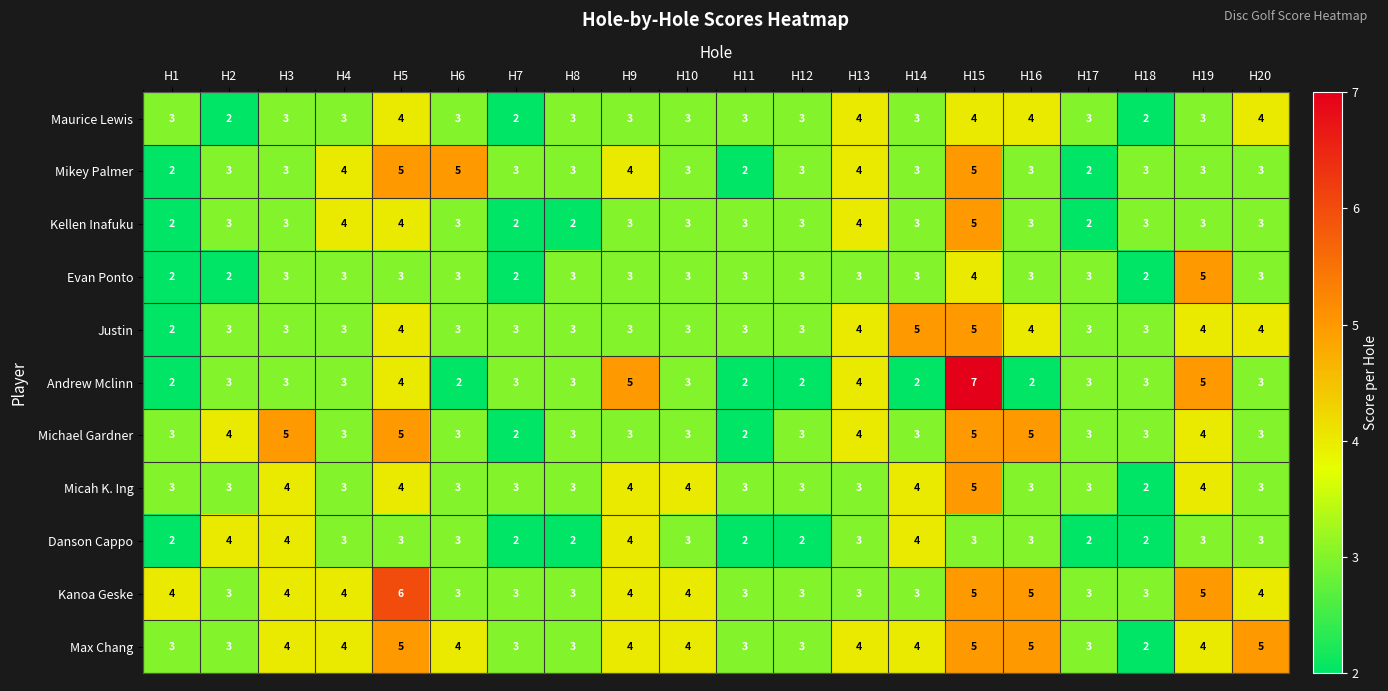

What is the total value across all series at H14?

37